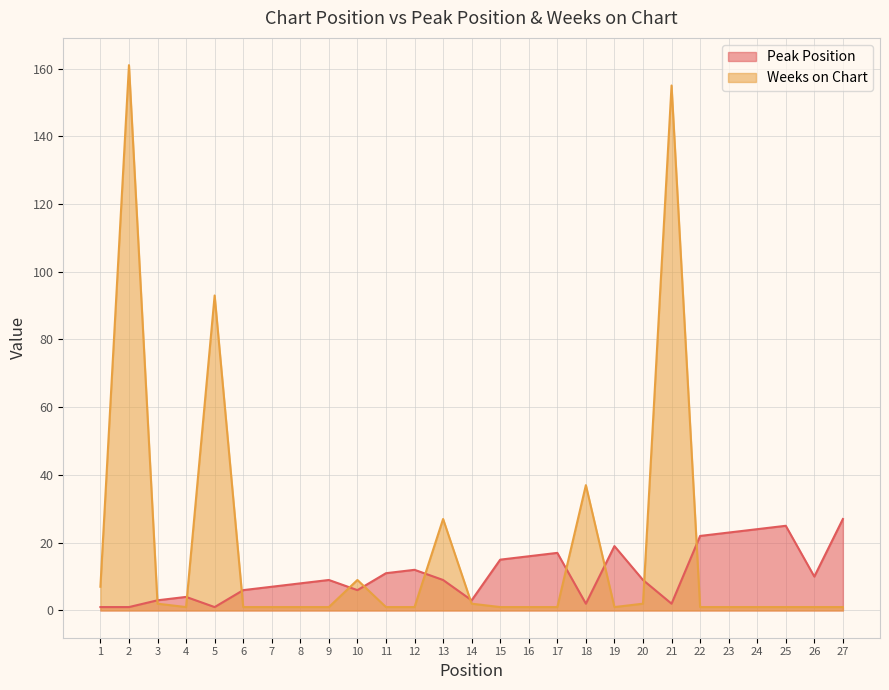

How many lines are shown in the chart?

2